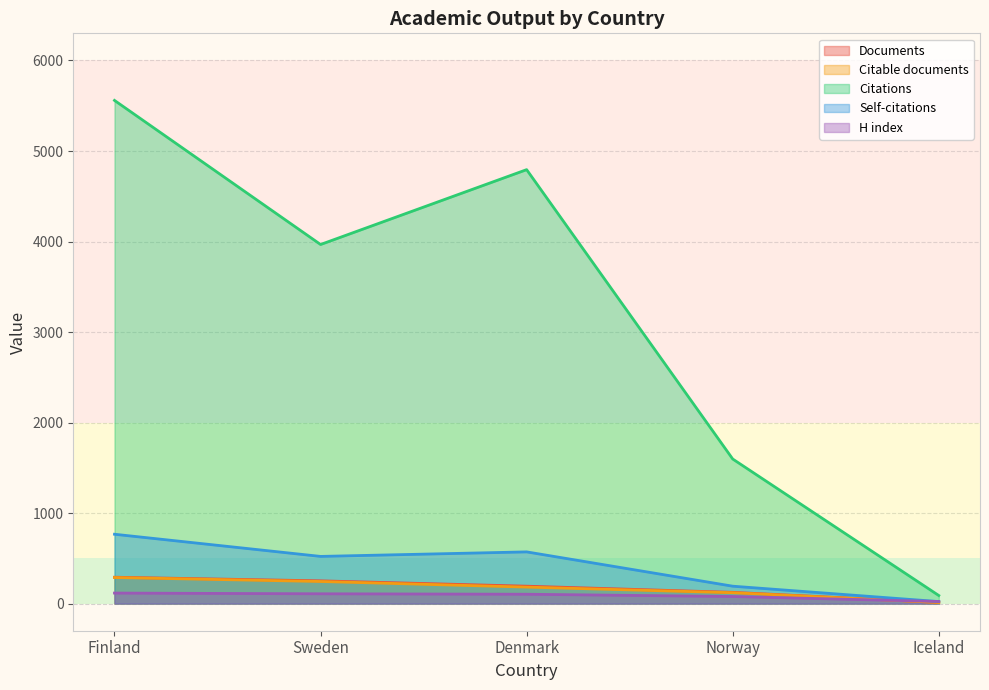

Count the Citations values in the range 1597 to 4794.

3